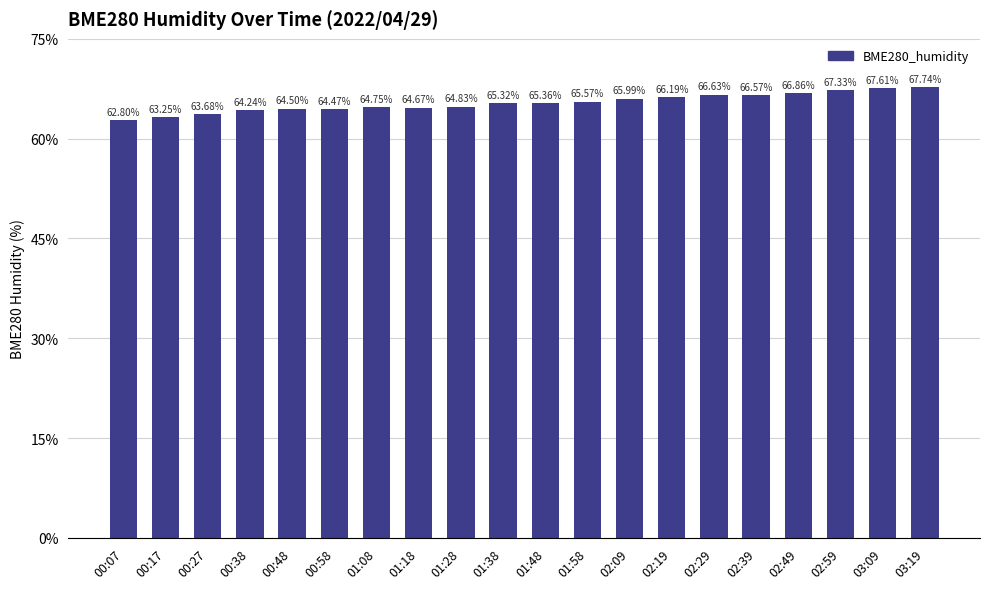

What is the value of the 10th bar from the left?

65.3